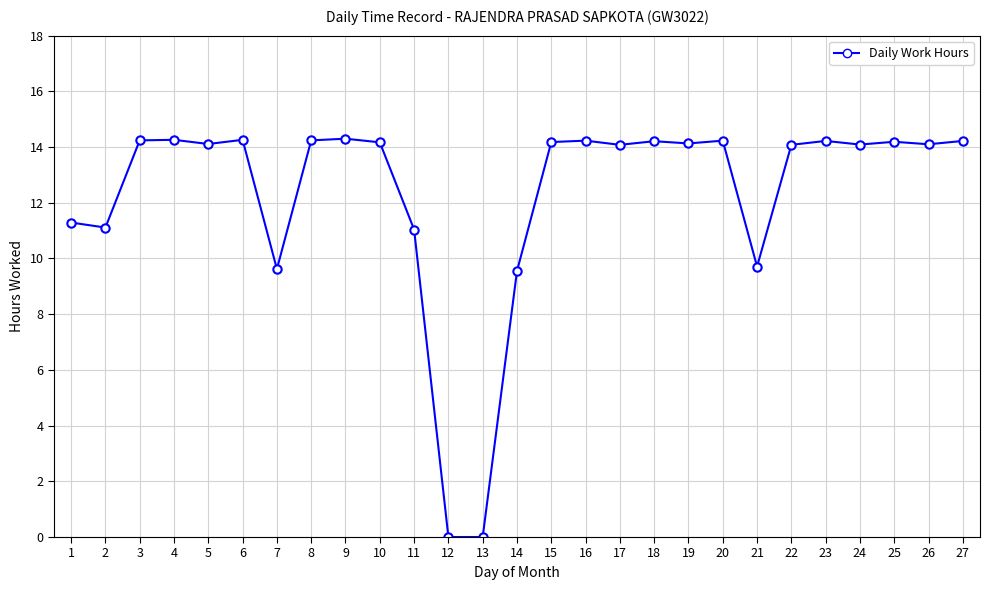

How many data points are above 14?

19